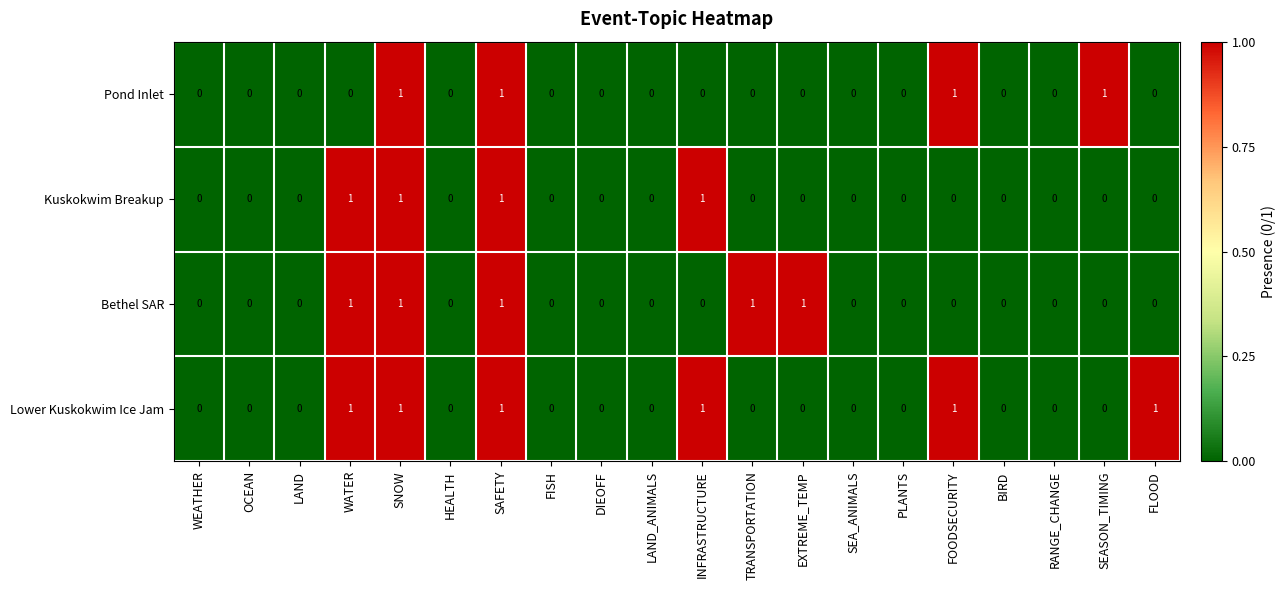

The Lower Kuskokwim Ice Jam series shows 0 at TRANSPORTATION. True or false?

True